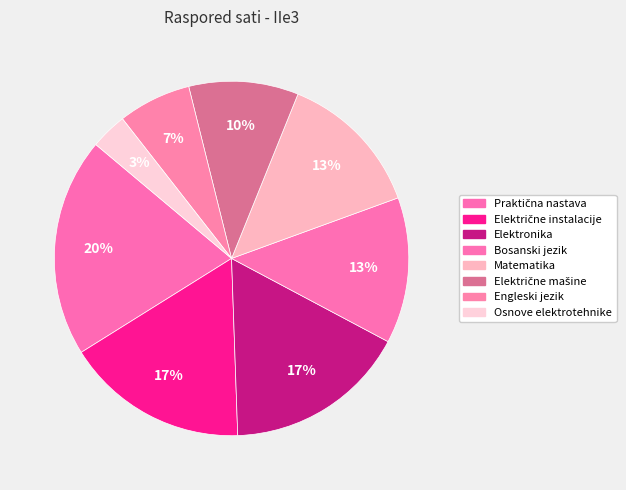

Between Električne mašine and Praktična nastava, which is larger?

Praktična nastava